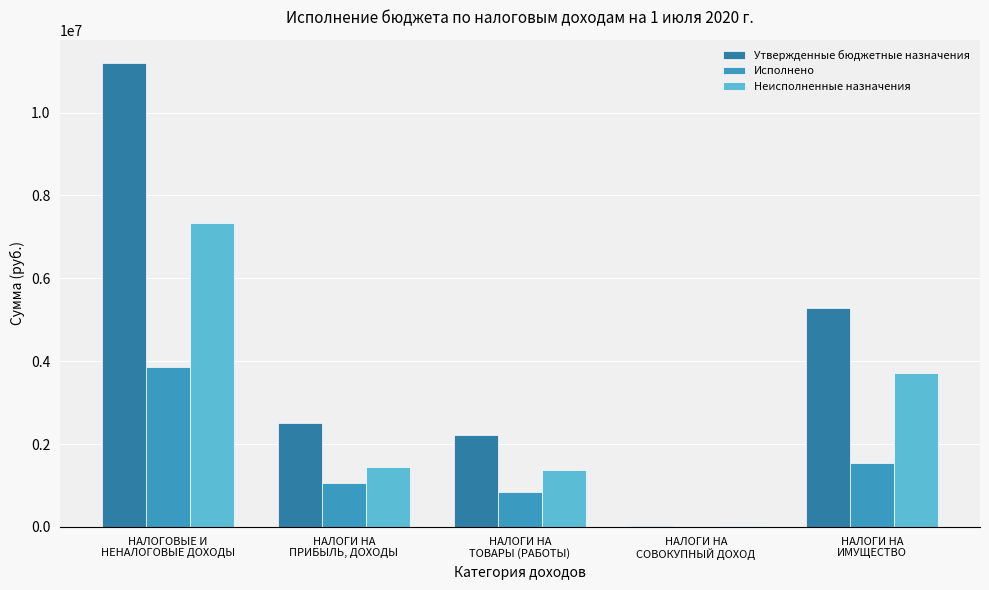

At which label is Неисполненные назначения closest to 3684208?

НАЛОГИ НА
ИМУЩЕСТВО